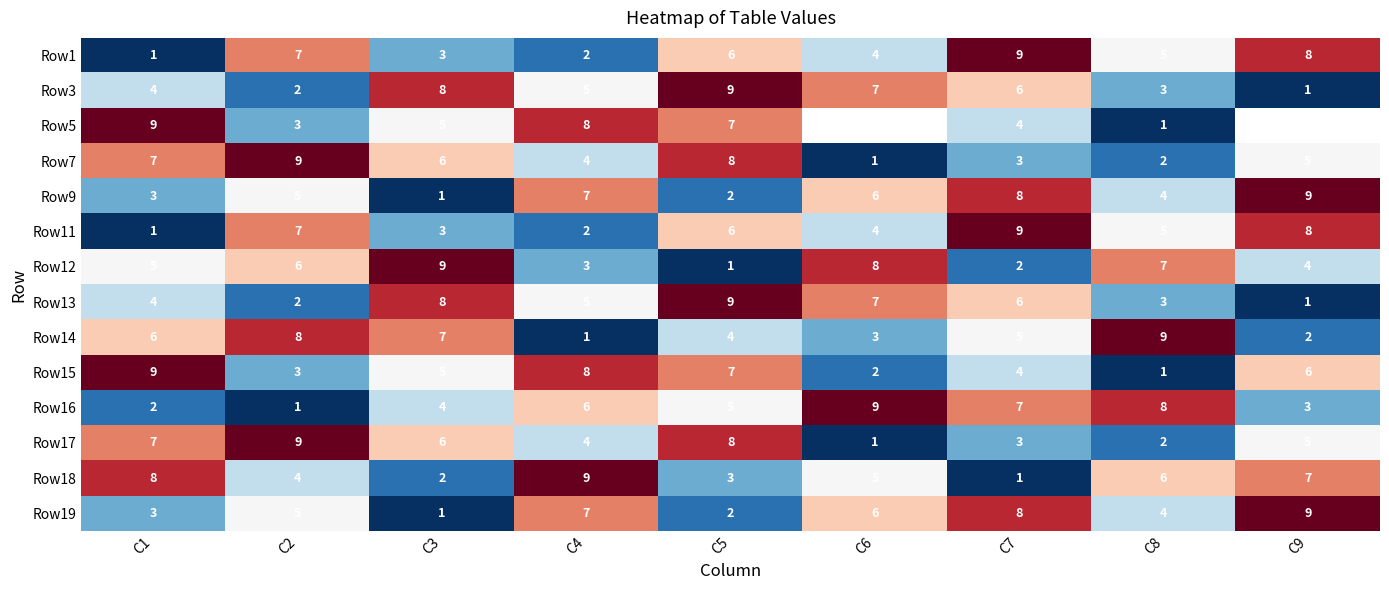

Is the value of Row13 at C4 greater than the value of Row5 at C4?

No